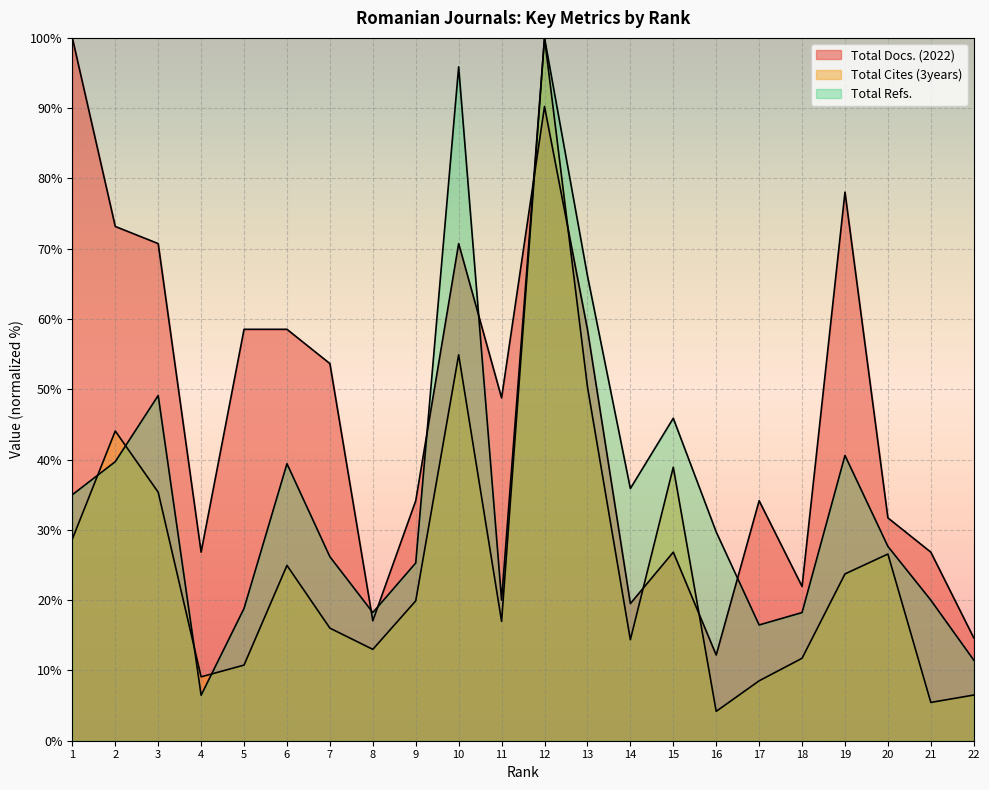

At 22, list the series in order from largest to smallest.

Total Docs. (2022), Total Refs., Total Cites (3years)